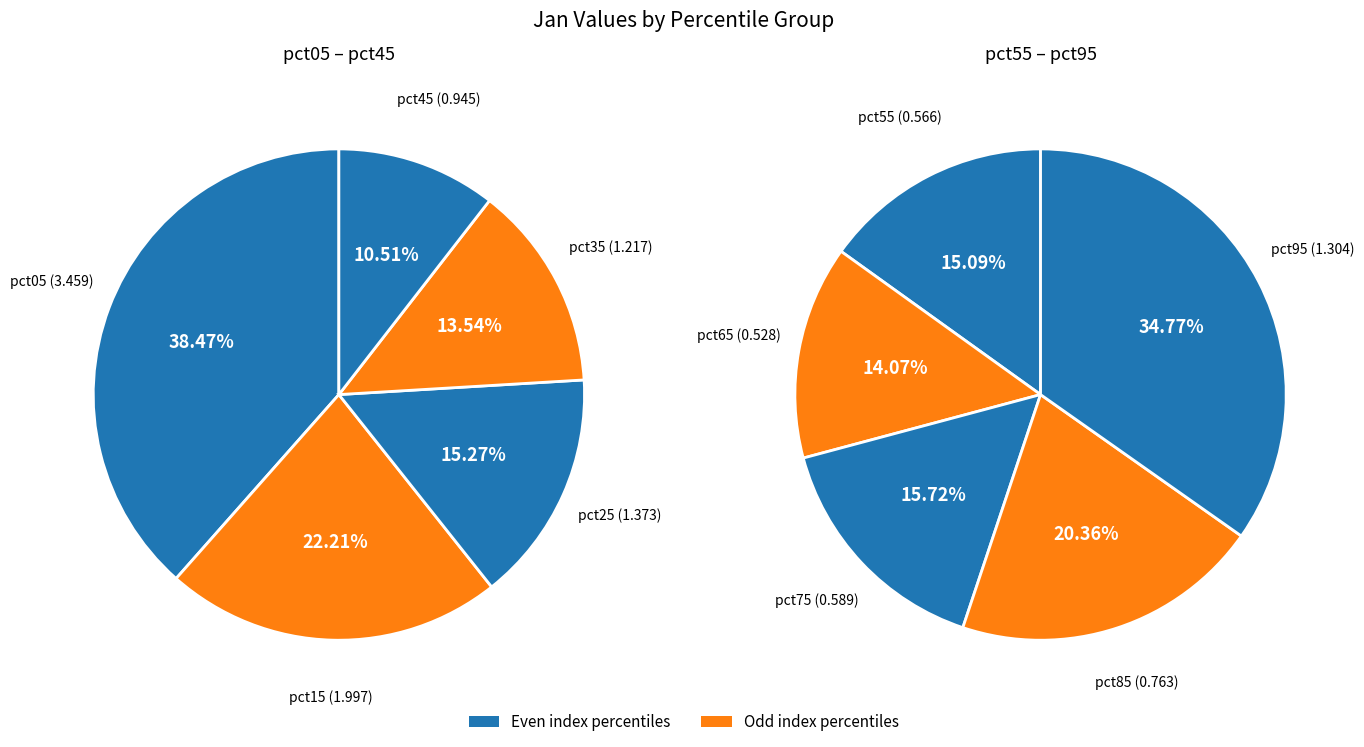

How many slices are in this pie chart?

10